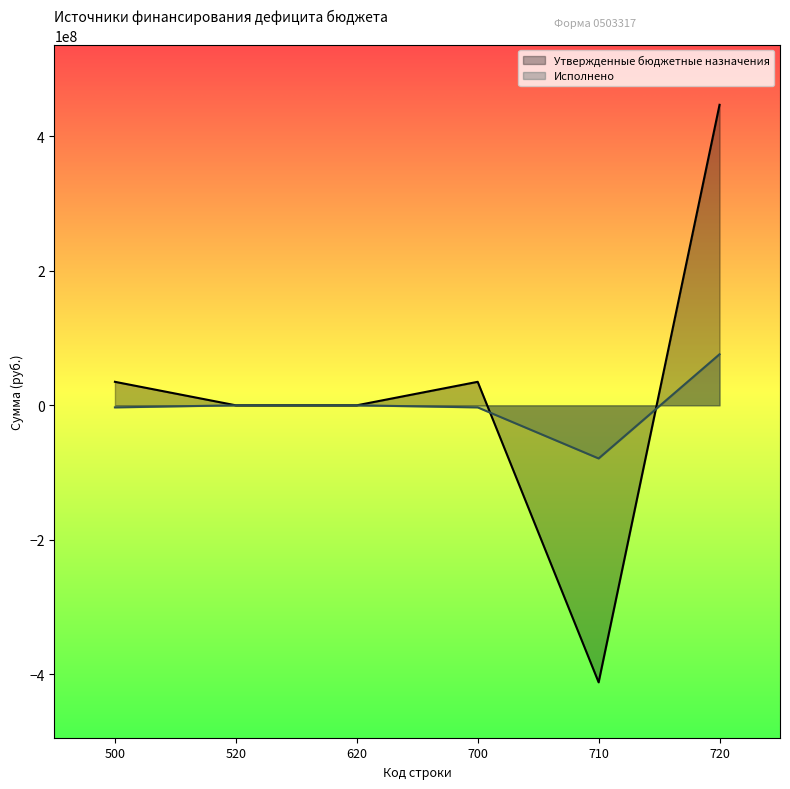

What is the minimum value for Утвержденные бюджетные назначения?

-412120800.1